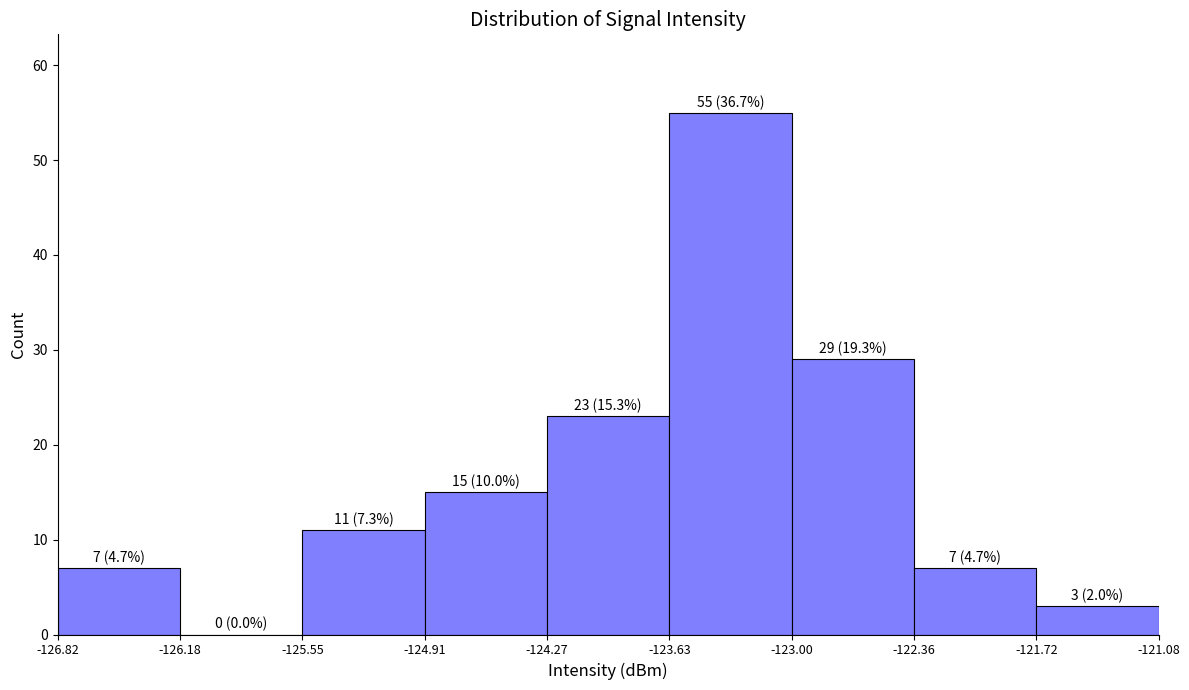

Which range on the x-axis has the tallest bar?

-123.63 to -123.00